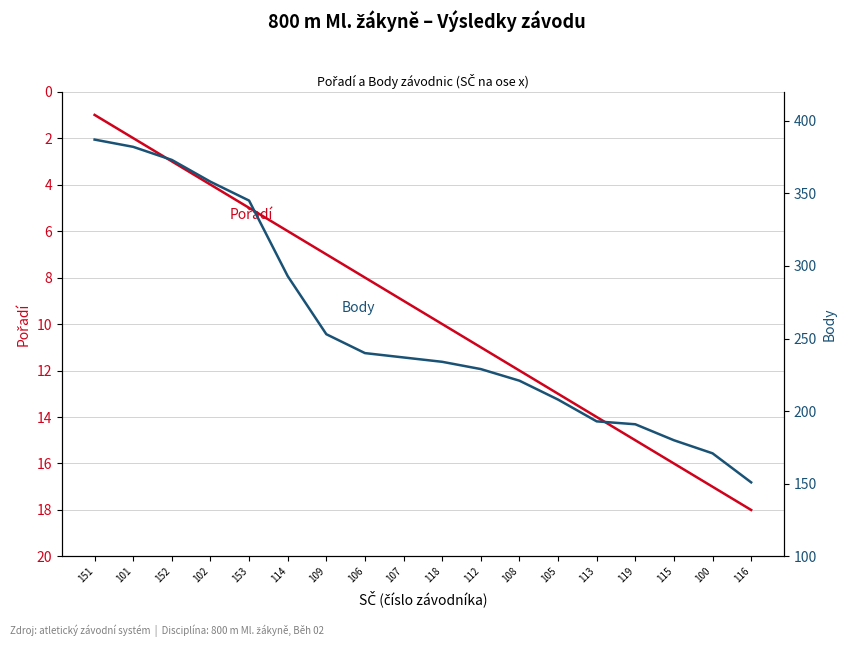

At which label is Body closest to 269?

109